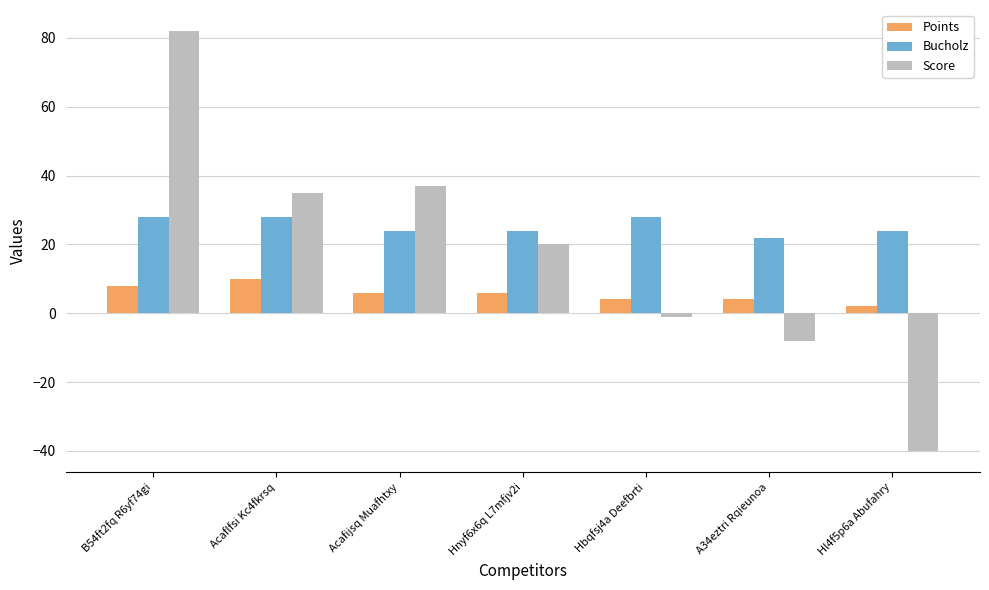

What is the label of the 4th bar from the right?

Hnyf6x6q L7mfjv2i